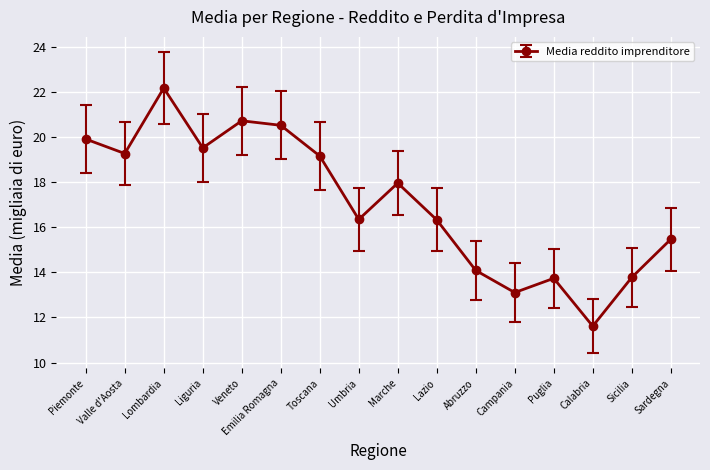

Which label corresponds to the smallest value in the chart?

Calabria